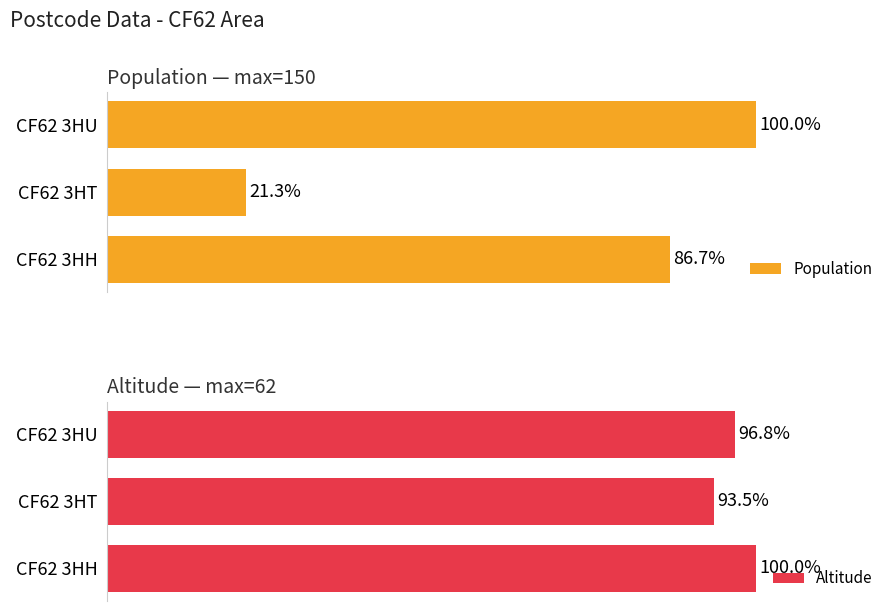

Rank the series by their maximum value, from lowest to highest.

Population, Altitude